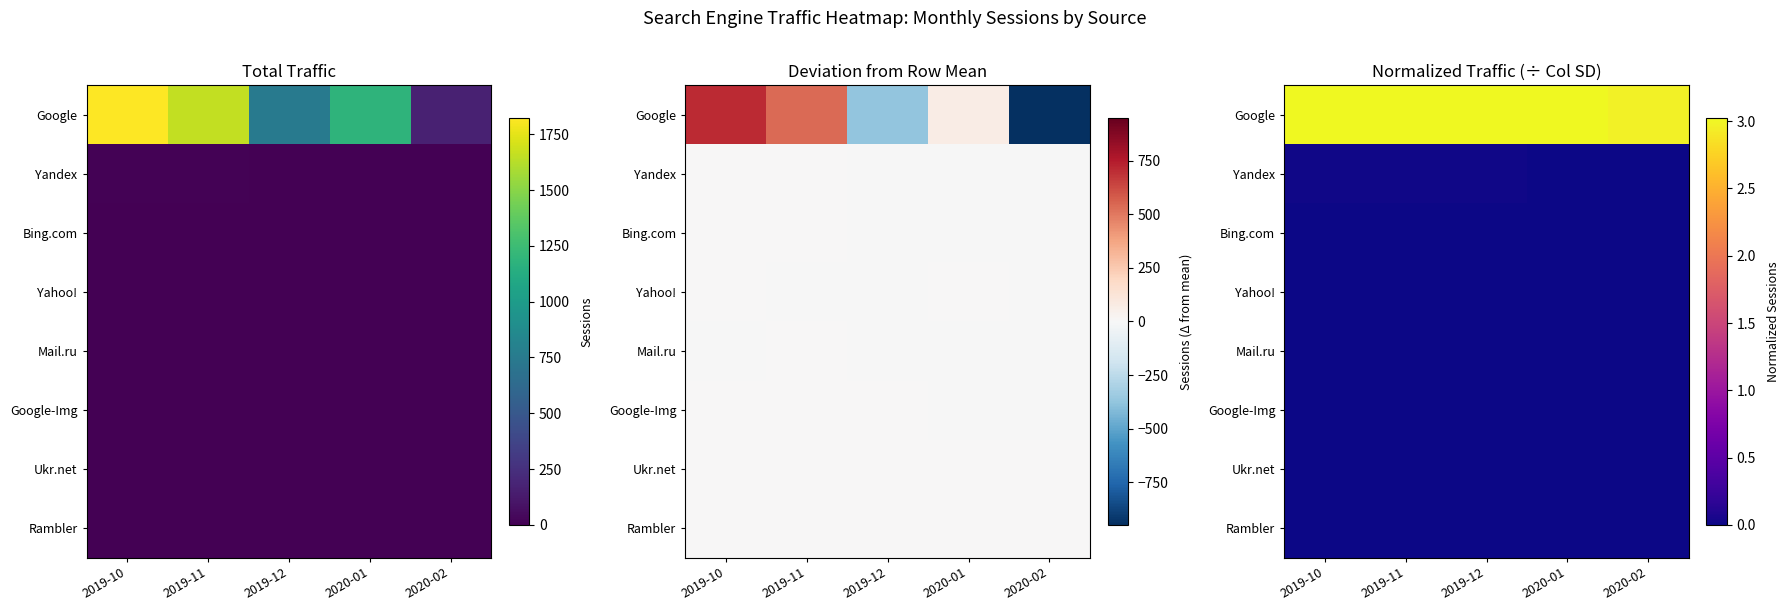

Which series has the widest spread of values?

Google